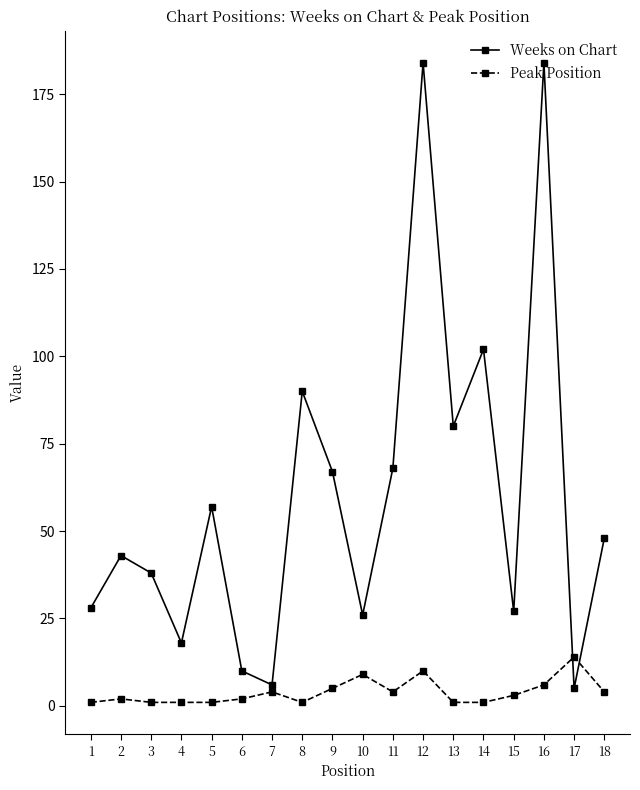

Which series has the widest spread of values?

Weeks on Chart